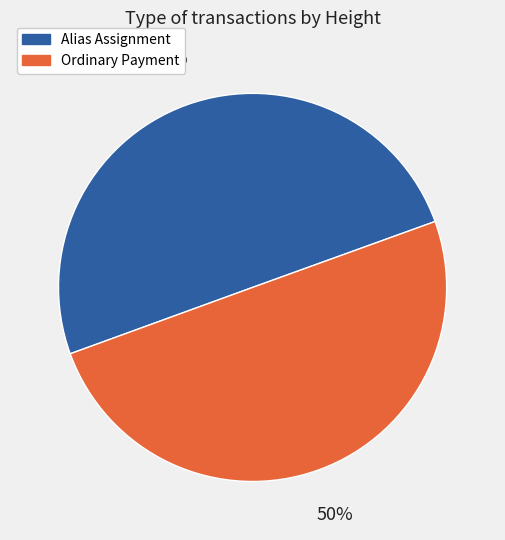

Do Ordinary Payment and Alias Assignment together represent more than half of the pie?

Yes